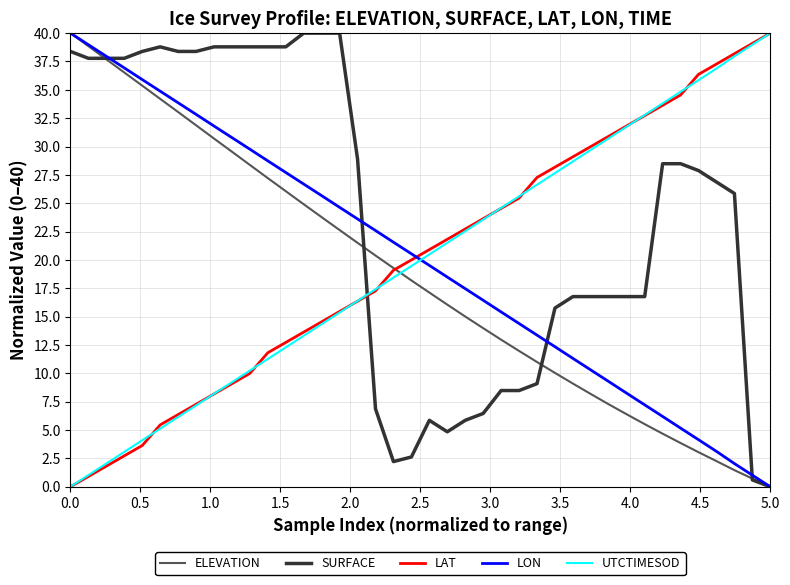

What are all the series names shown in the legend?

ELEVATION, SURFACE, LAT, LON, UTCTIMESOD